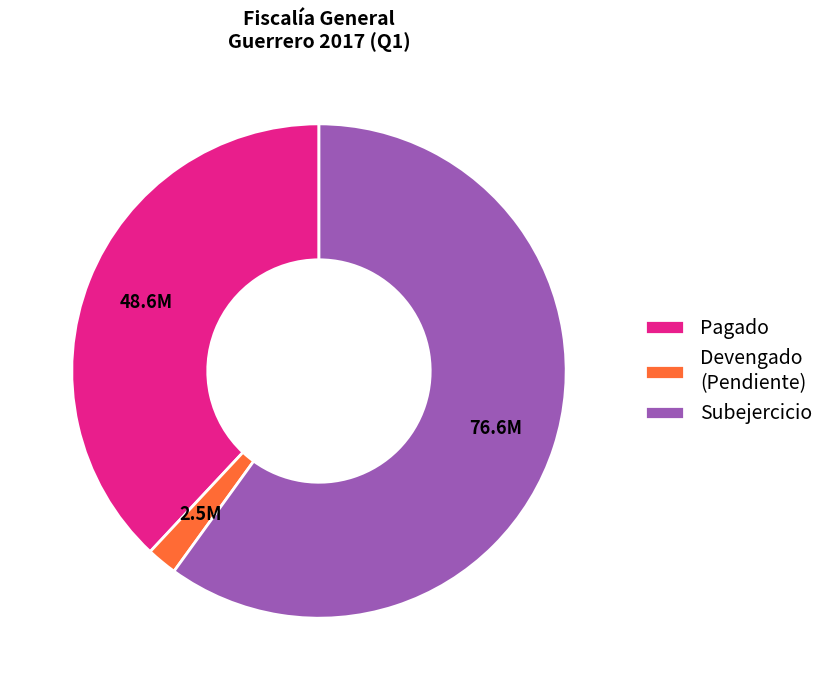

Which category has the biggest portion of the pie?

Subejercicio